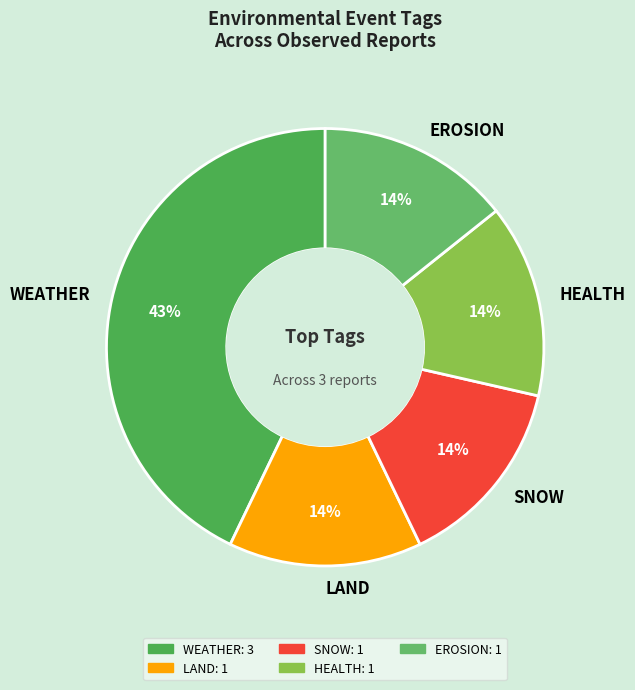

The EROSION slice represents 14% of the pie. True or false?

True